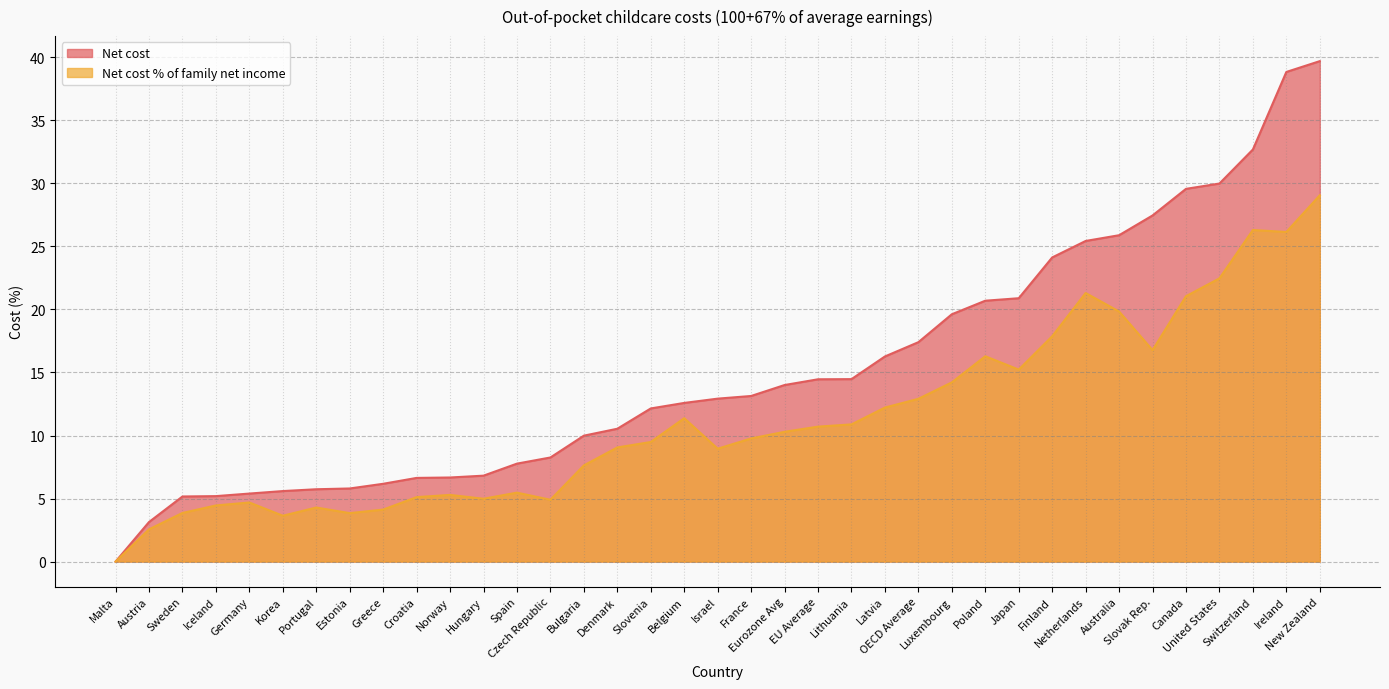

What is the total value across all series at Spain?

13.2